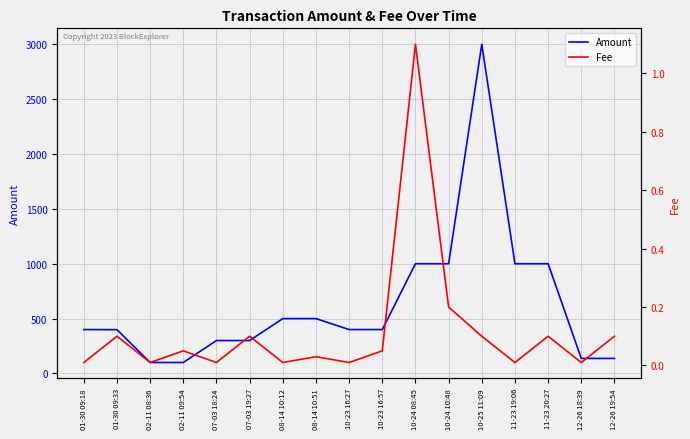

Is it true that Fee equals 0.1 at 02-11 09:54?

False